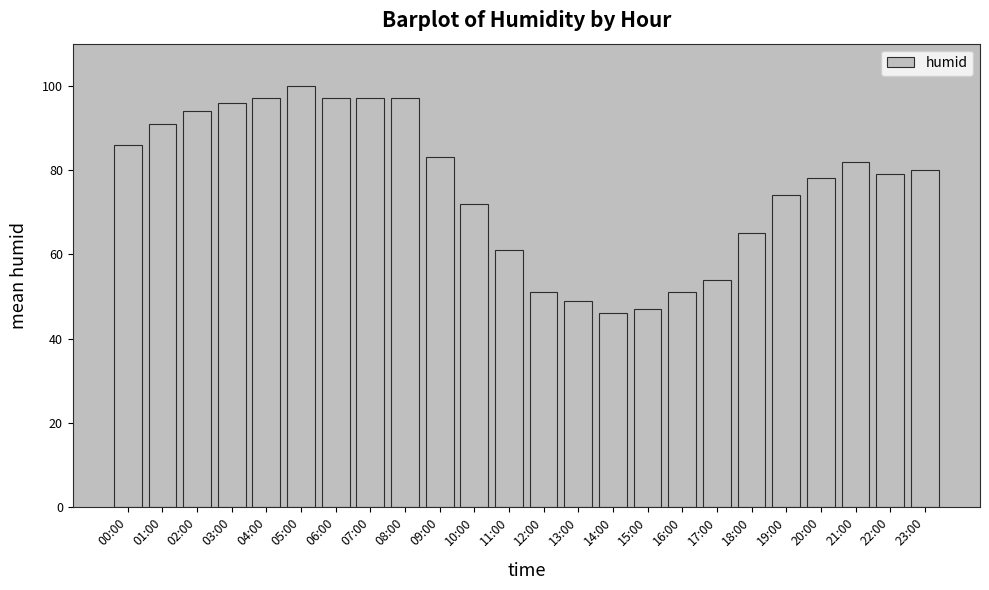

True or false: the data shows 97 at 06:00.

True